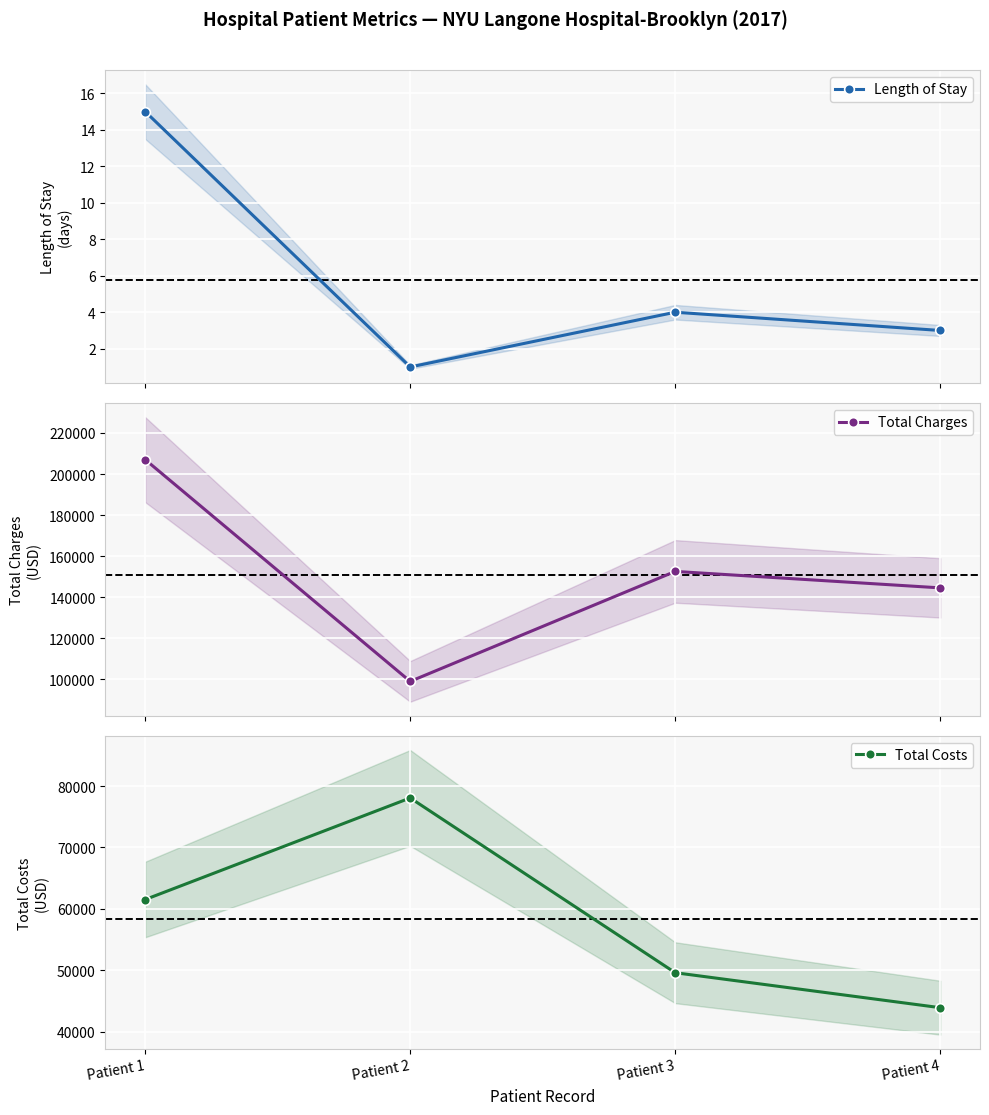

True or false: Length of Stay and Total Costs cross at least once.

False